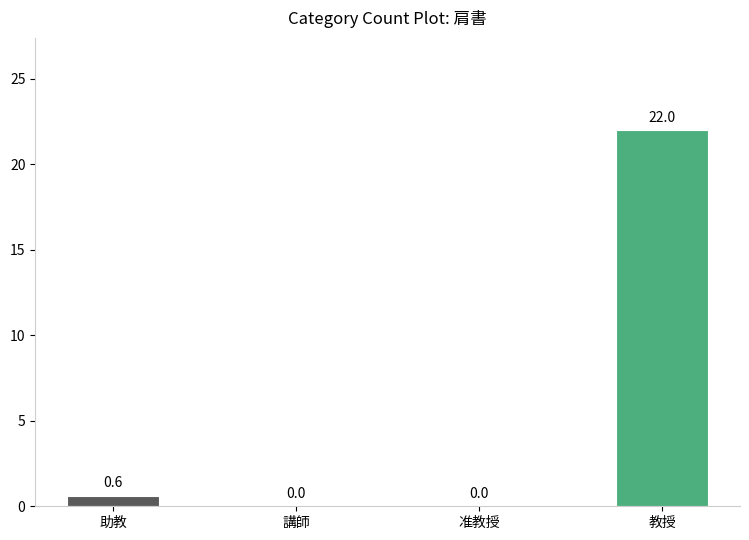

Where is the data nearest to the value 11?

助教